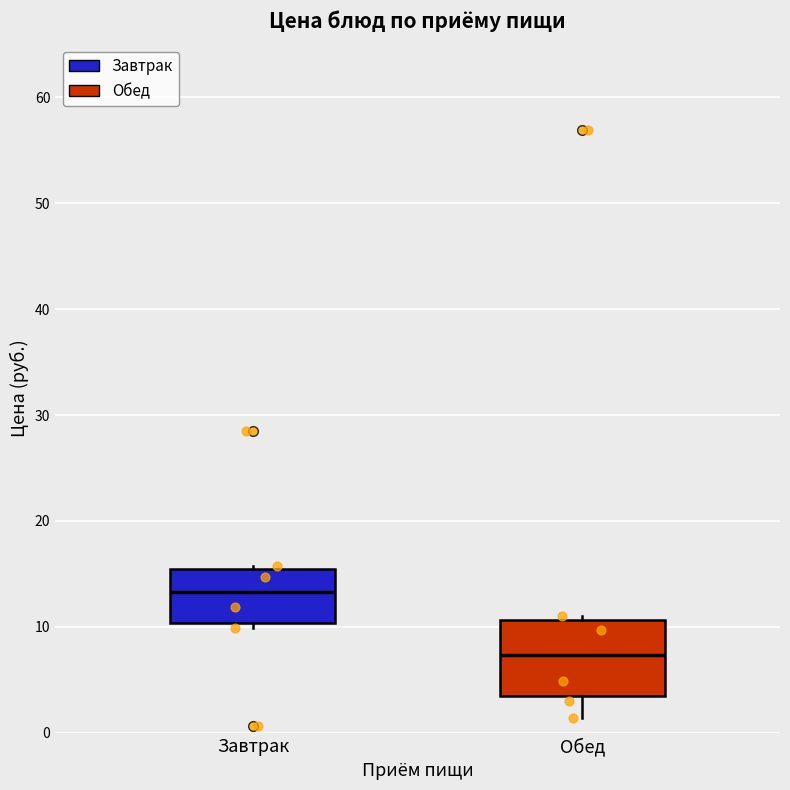

Comparing the boxes themselves (not the whiskers), which one is the tallest?

Обед